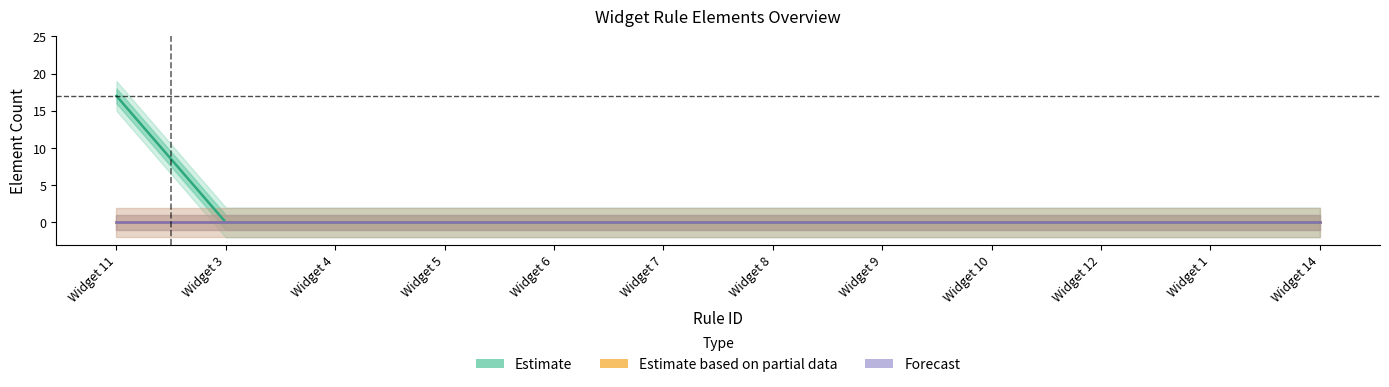

List the labels in order of Forecast value, largest first.

Widget 11, Widget 3, Widget 4, Widget 5, Widget 6, Widget 7, Widget 8, Widget 9, Widget 10, Widget 12, Widget 1, Widget 14